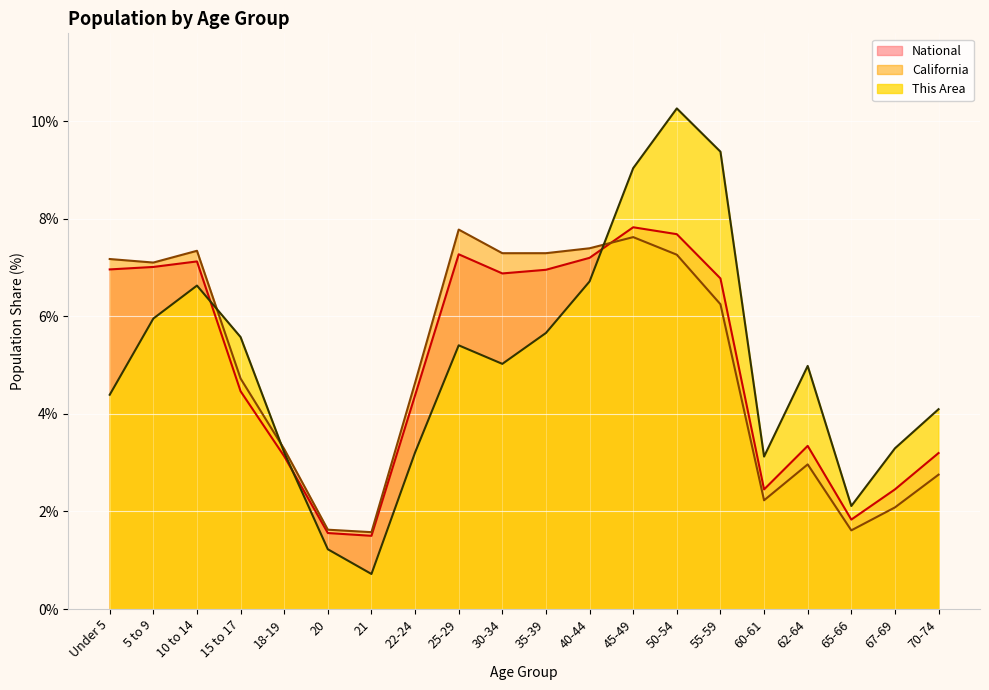

What is the label of the 4th point from the left?

15 to 17